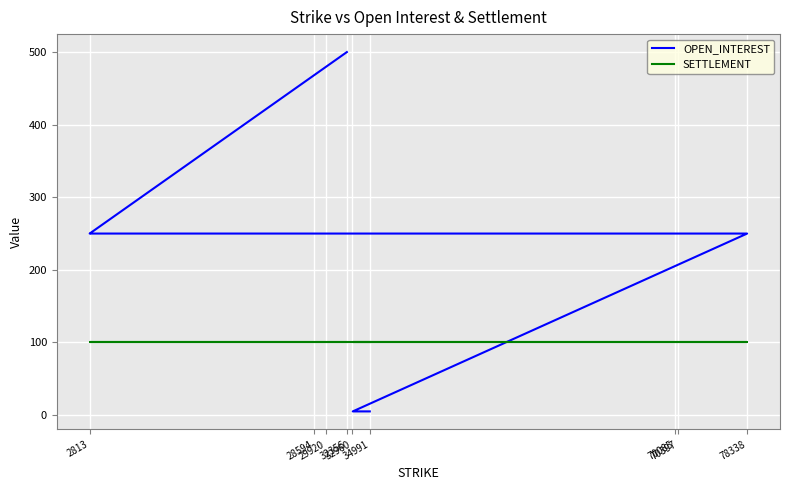

At which label does SETTLEMENT reach its minimum?

32356